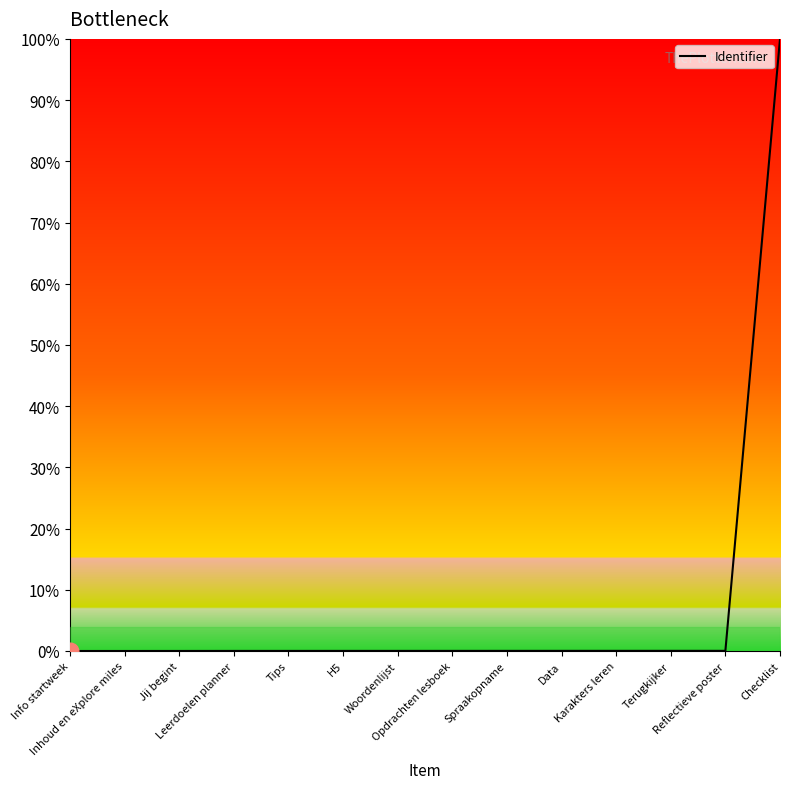

How many lines are shown in the chart?

1